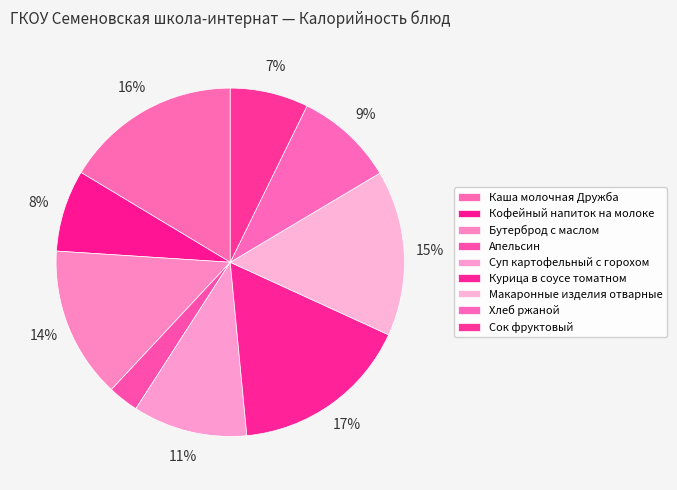

What is the smallest slice in the pie chart?

Апельсин